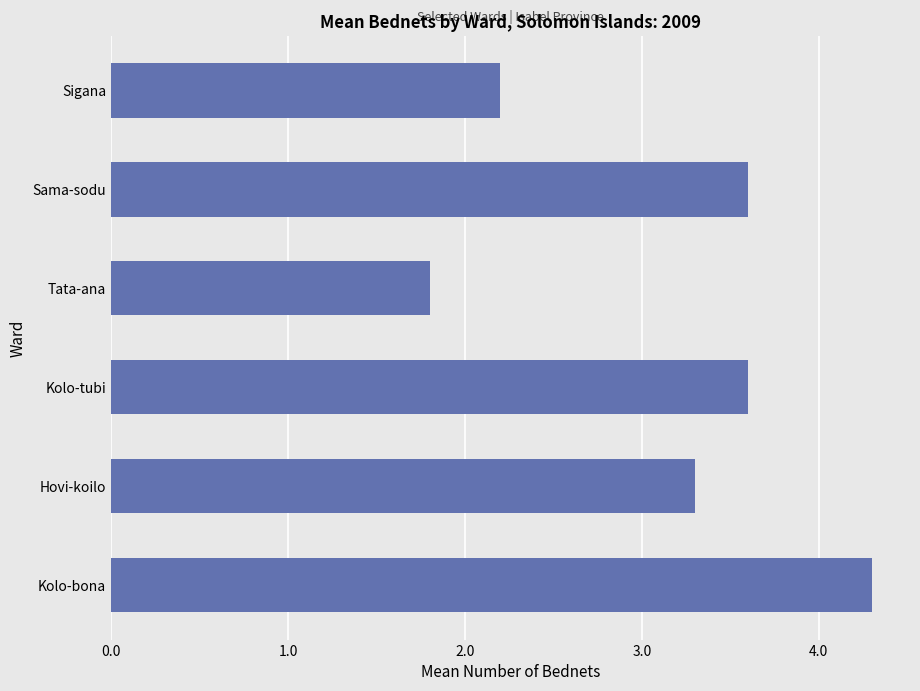

Count the number of values greater than 3.

4